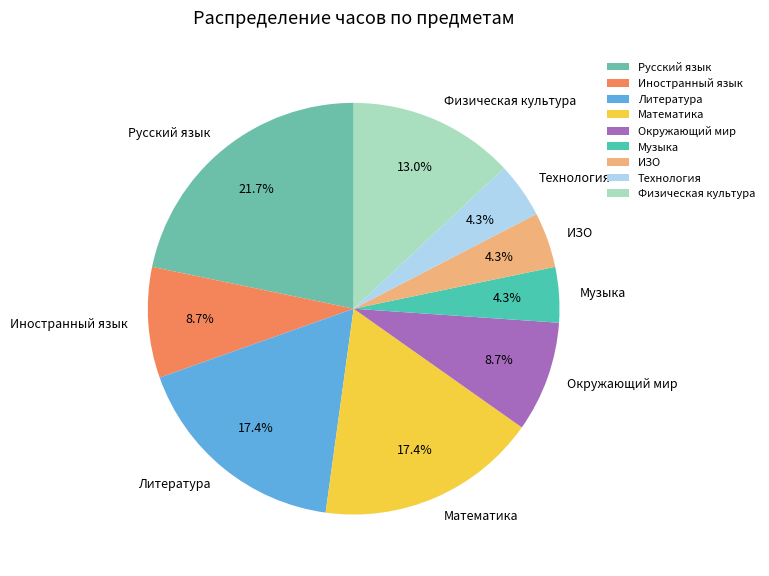

Approximately how many times larger is the value at Математика compared to Литература?

1.0